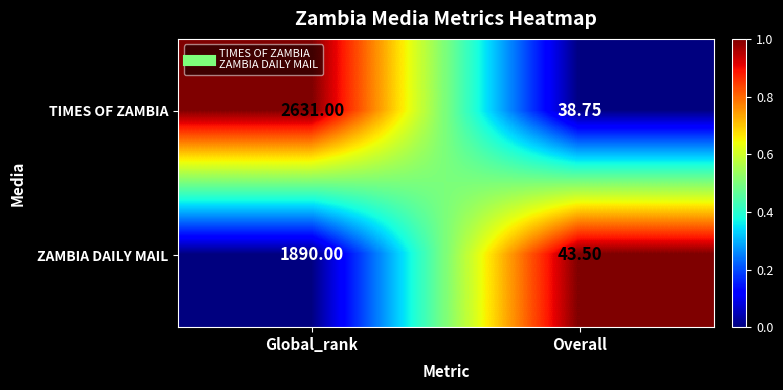

Between Global_rank and Overall, which series saw the biggest shift?

TIMES OF ZAMBIA